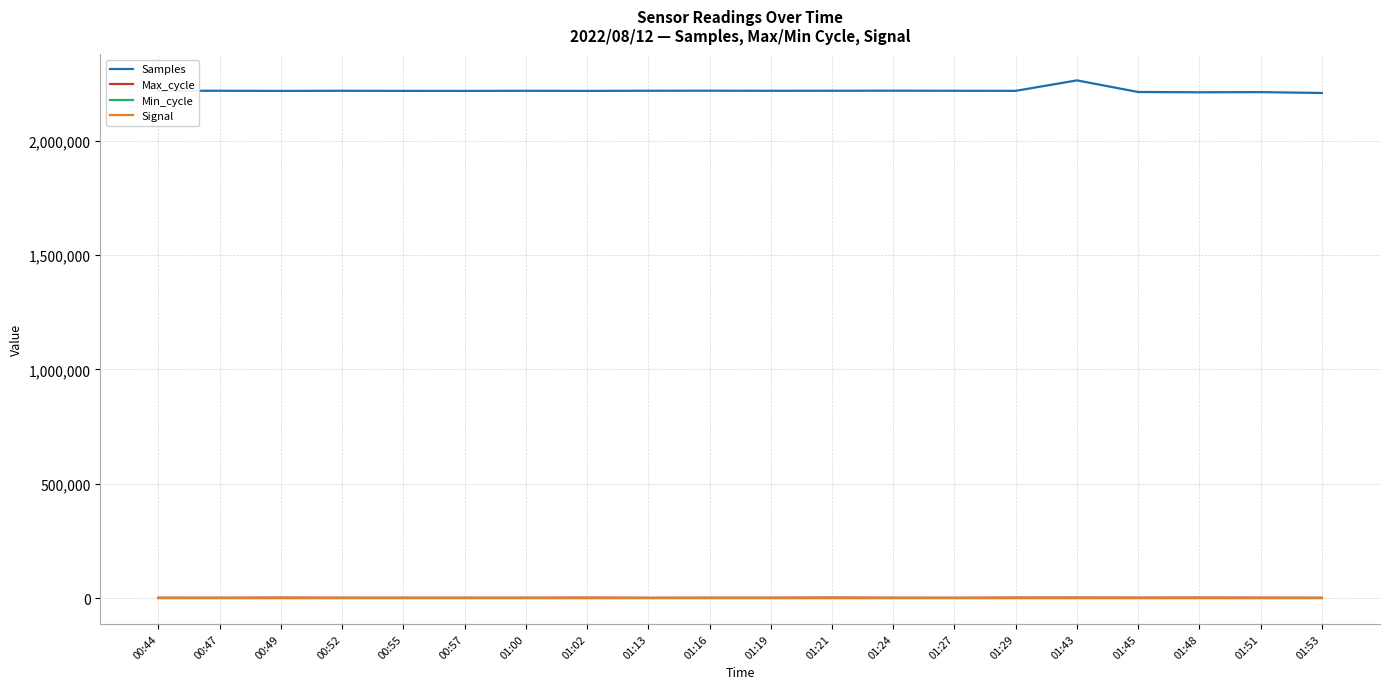

True or false: Max_cycle and Min_cycle cross at least once.

False